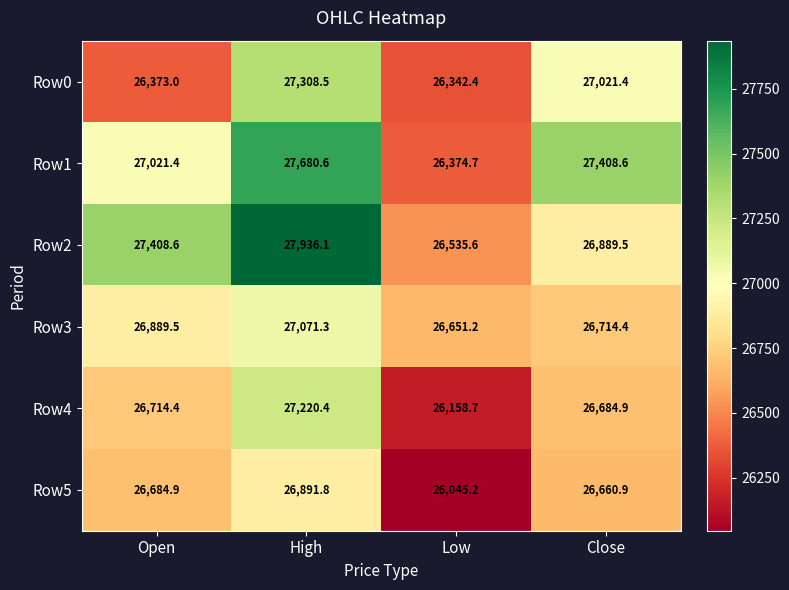

Where is Row0 nearest to the value 26825?

Close